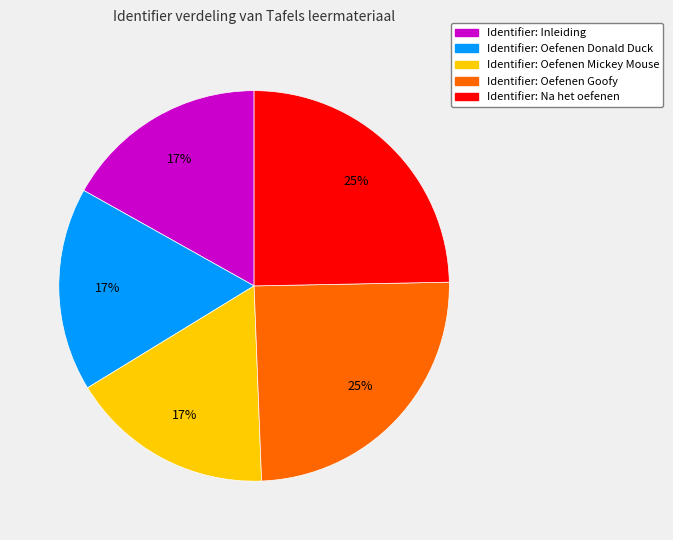

How many segments does this pie chart have?

5